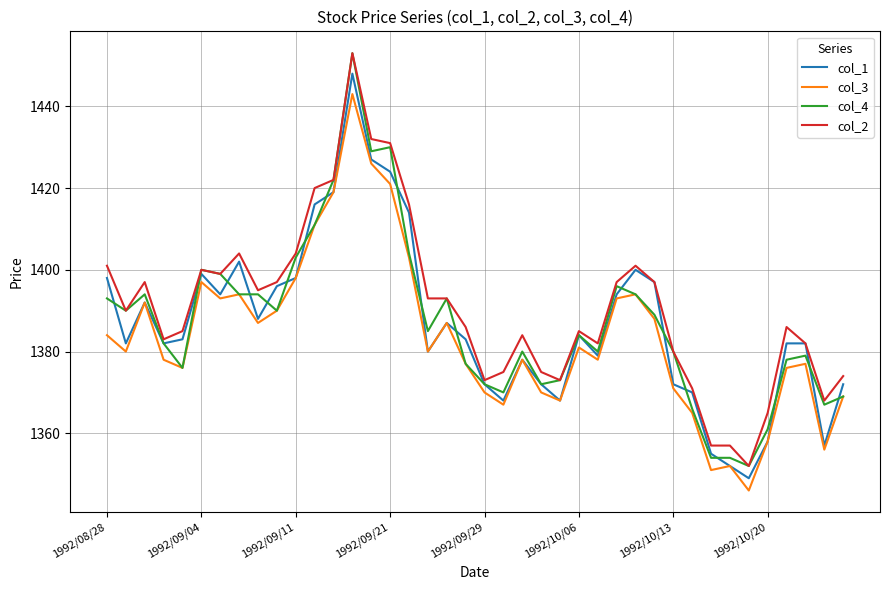

Which series has the largest total across all categories?

col_2